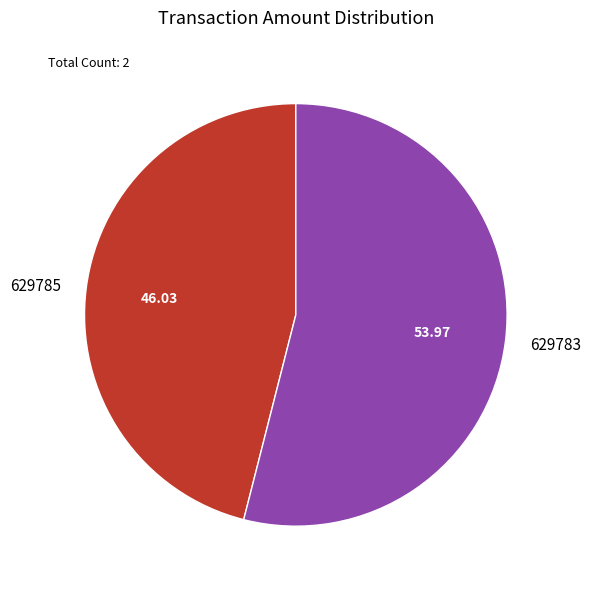

What is the majority slice?

629783